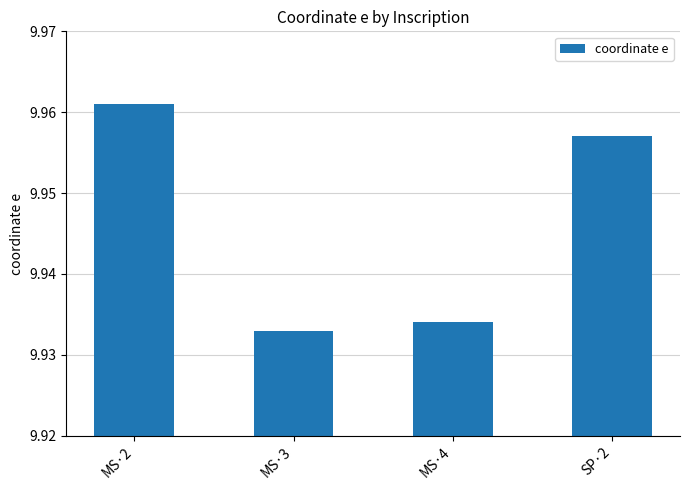

What is the sum of all values?

39.8